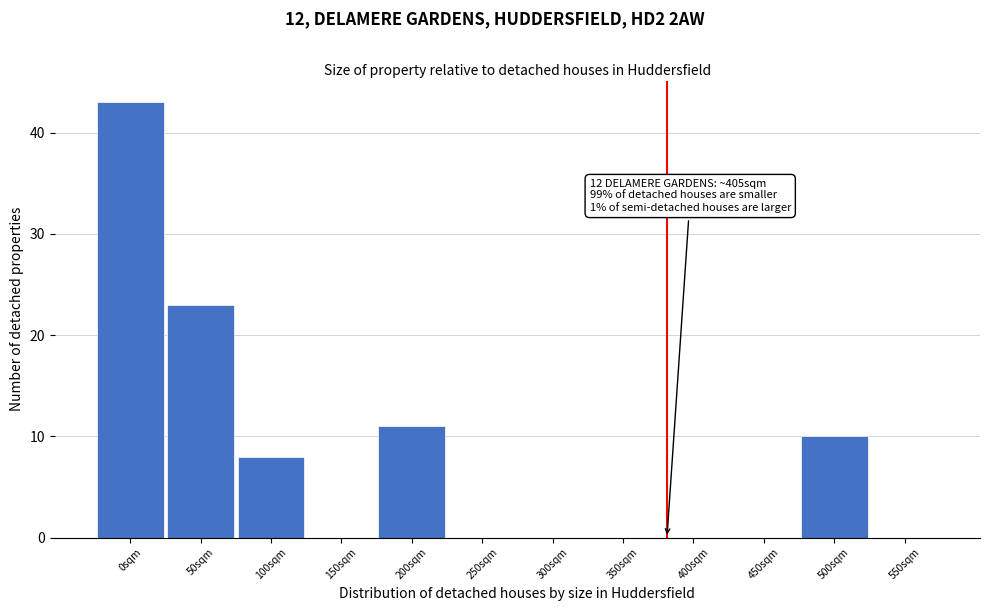

Reading left to right, extract all data points from this chart.

0sqm=43	50sqm=23	100sqm=8	150sqm=0	200sqm=11	250sqm=0	300sqm=0	350sqm=0	400sqm=0	450sqm=0	500sqm=10	550sqm=0